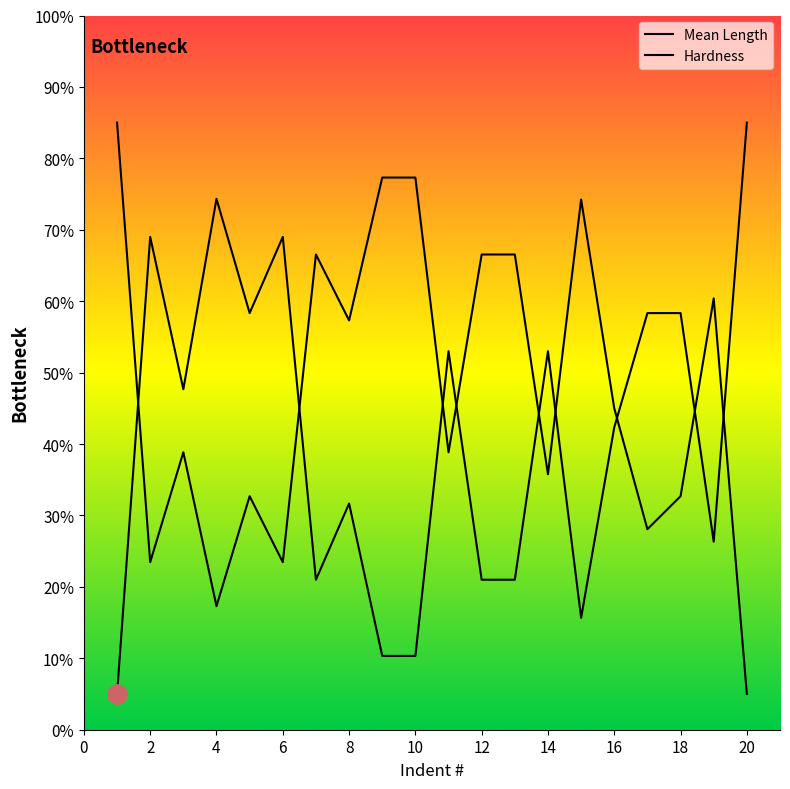

How many series are shown in this chart?

2